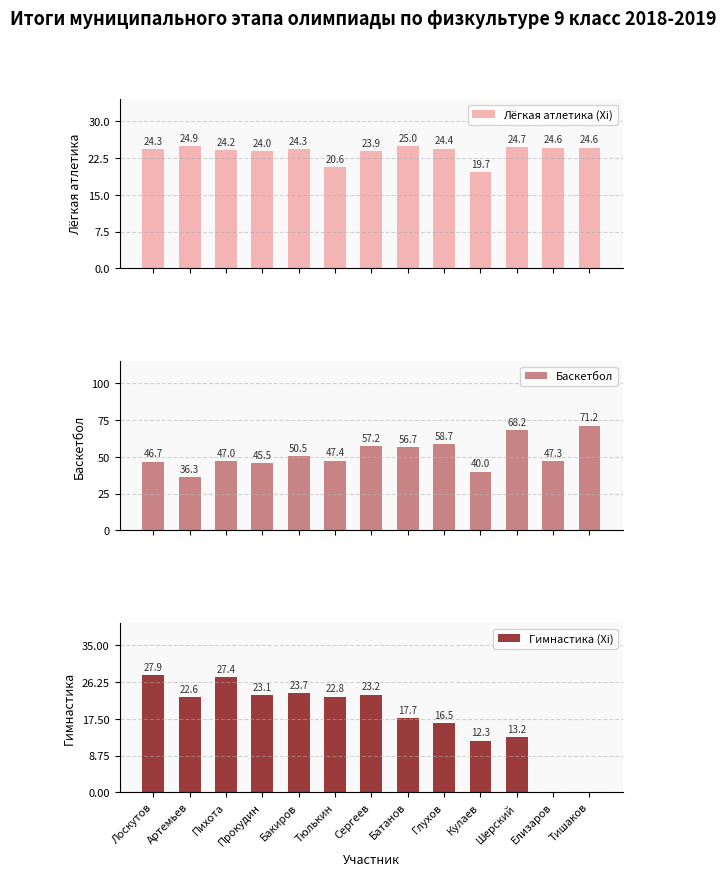

What is the value of the Баскетбол bar at the 9th from the left?

58.7